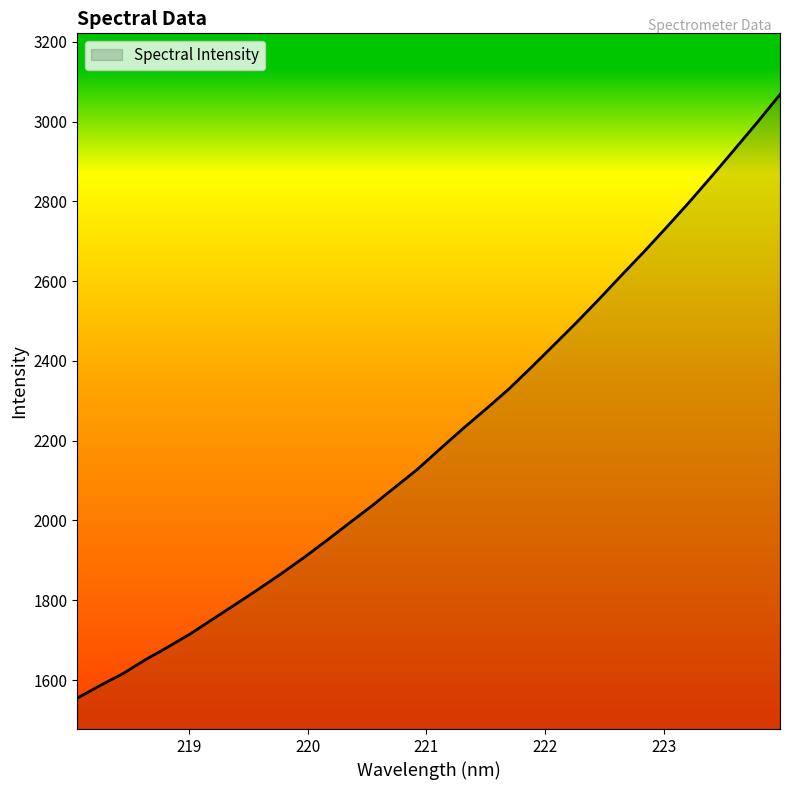

What is the smallest value displayed?

1554.8